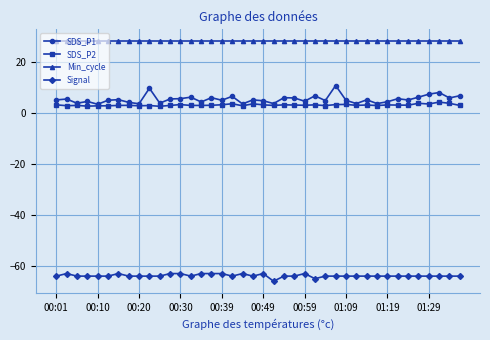

What is the highest value of the Signal series?

-63.0